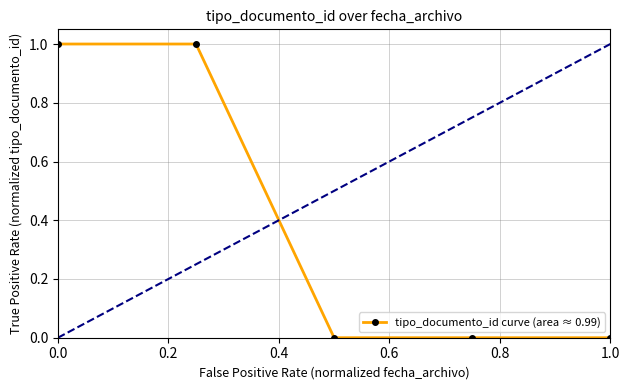

Reading right to left, transcribe all the data shown in this chart.

0	0	0	1	1